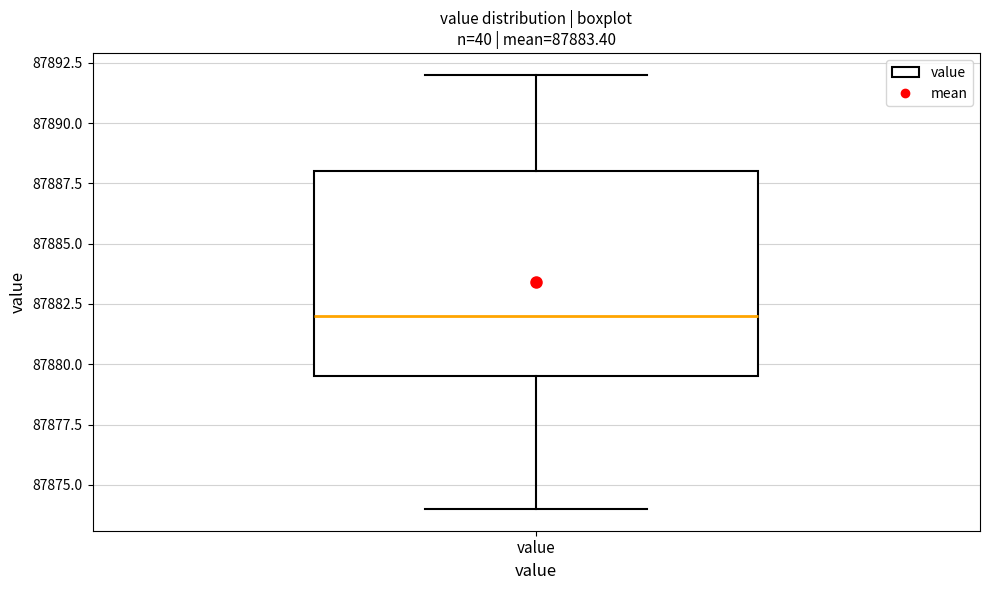

Transcribe this box plot: give where the median line is, the range the box spans, and where the two whiskers end, as read against the y-axis. The values are not printed on the chart, so give them approximately, as read against the axis.

median 87882.0, box 87879.5 to 87888.0, whiskers 87874.0 to 87892.0